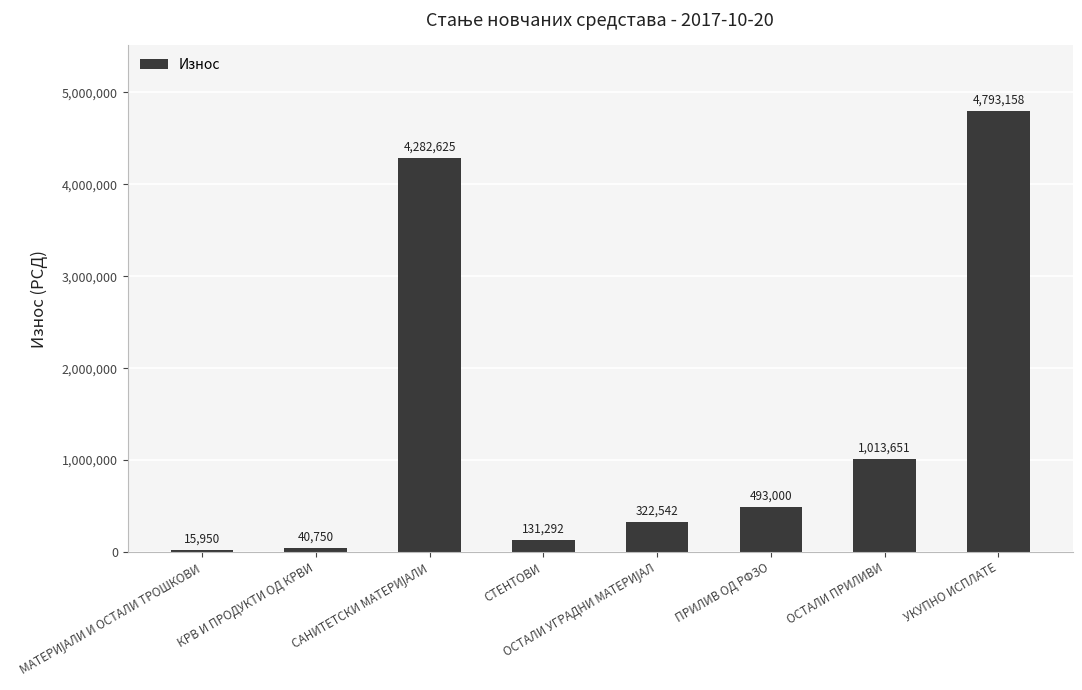

The chart shows a value of 131291.7 at СТЕНТОВИ. True or false?

True